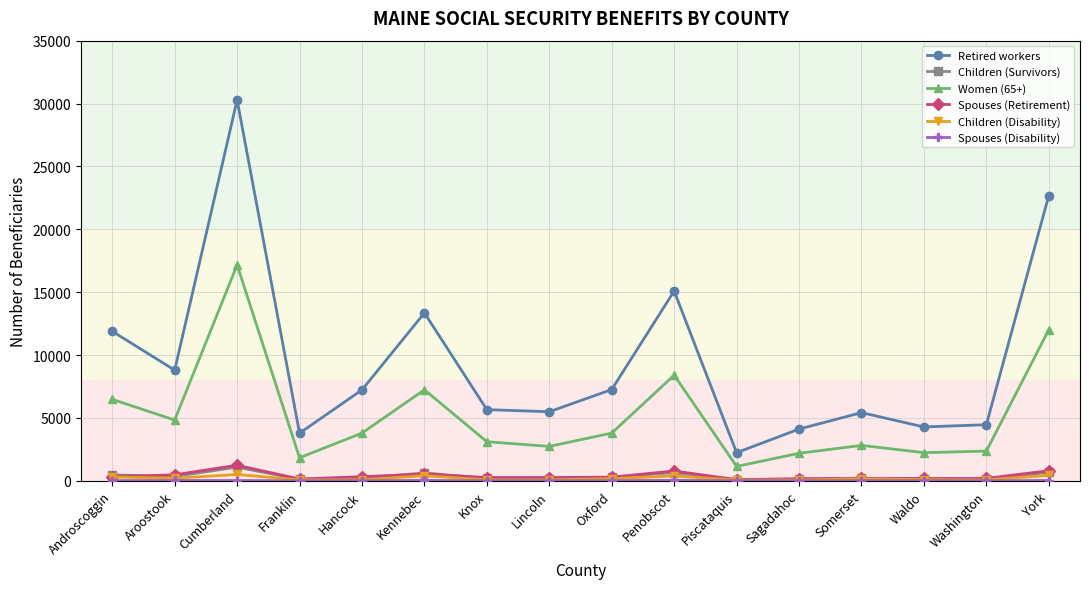

What is the spread (max minus min) of values at Androscoggin?

11875